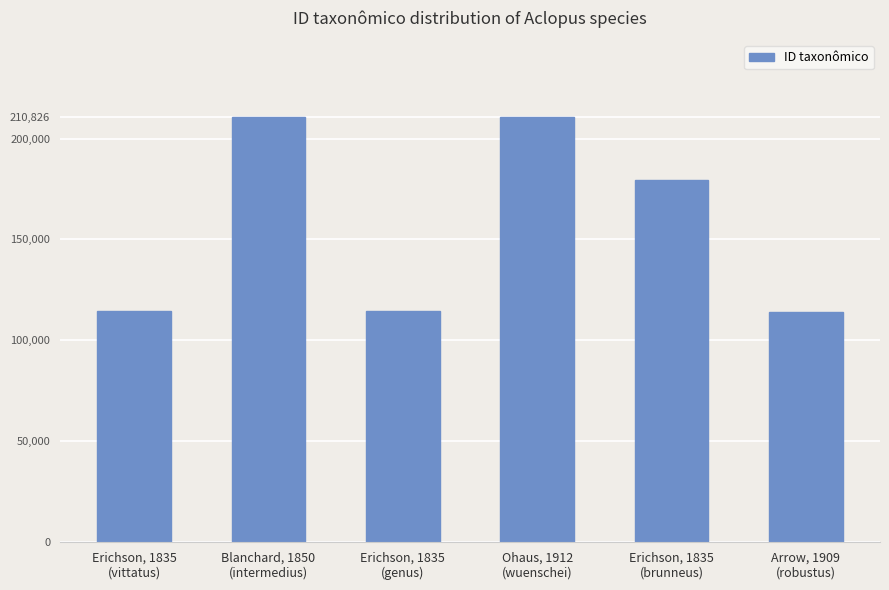

What is the minimum value shown in the chart?

114237